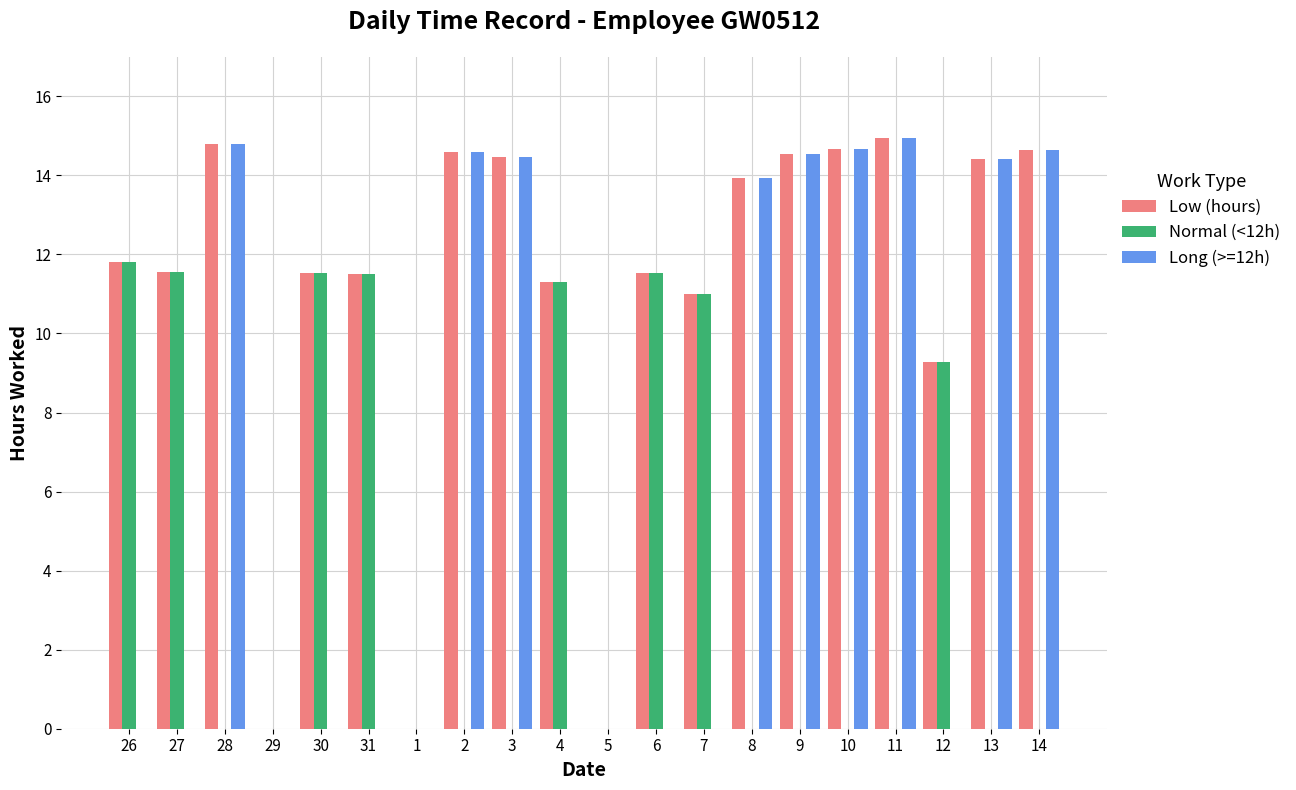

Is it true that Long (>=12h) equals 0.0 at 5?

True